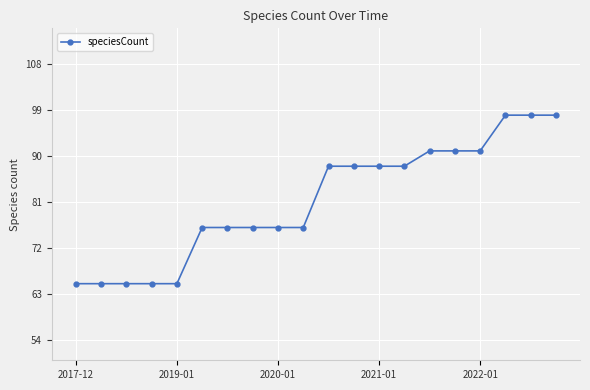

What is the average value?

81